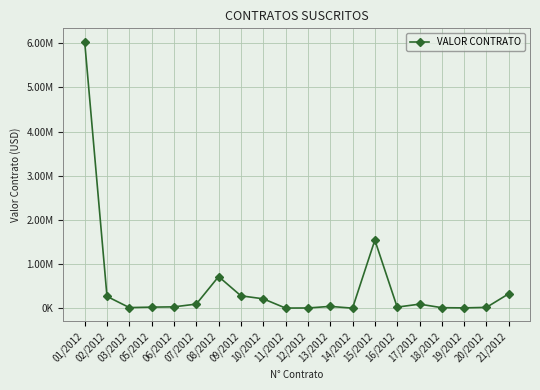

Which category has the lowest value across all series?

14/2012